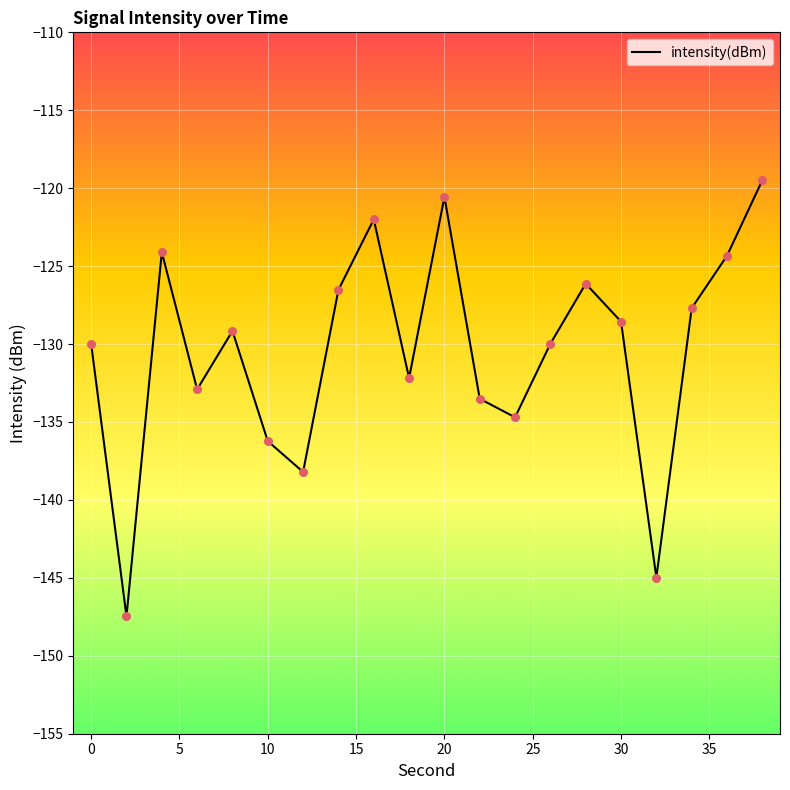

What is the greatest value displayed?

-119.5